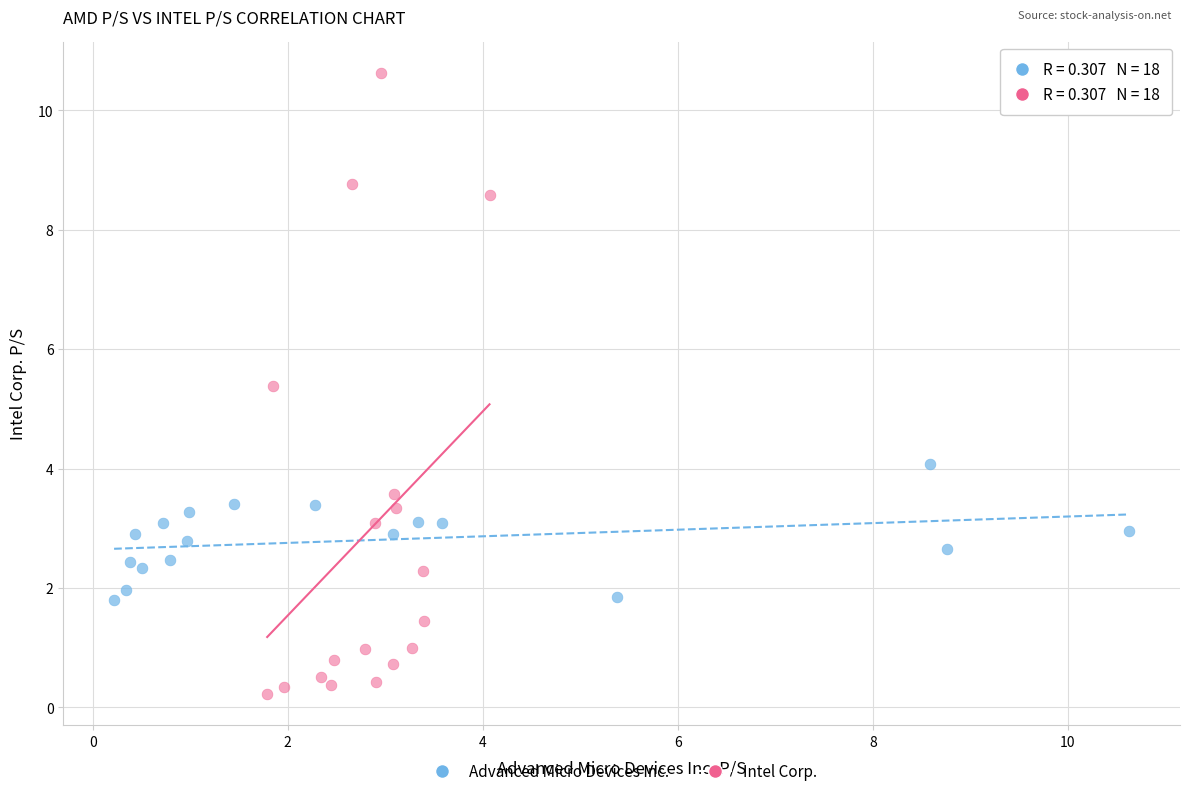

Which series contains the highest Y value?

Intel Corp.